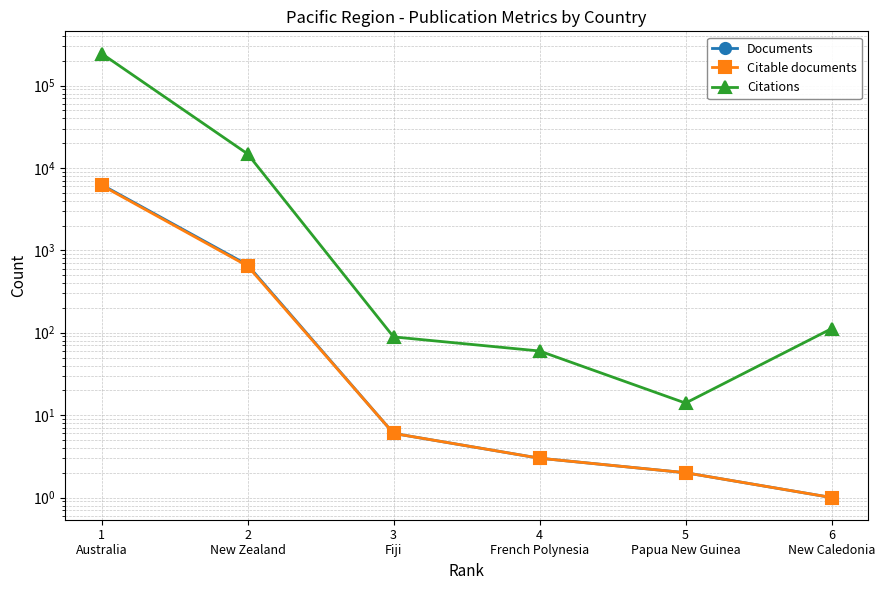

At how many categories does at least one series exceed 153499?

1